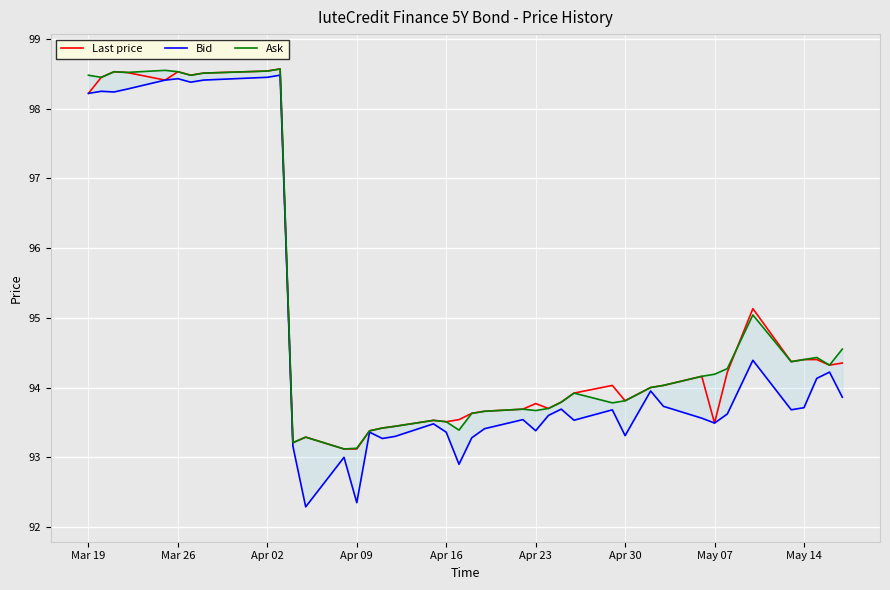

The value of Last price at Apr 09 is 162.1. True or false?

False